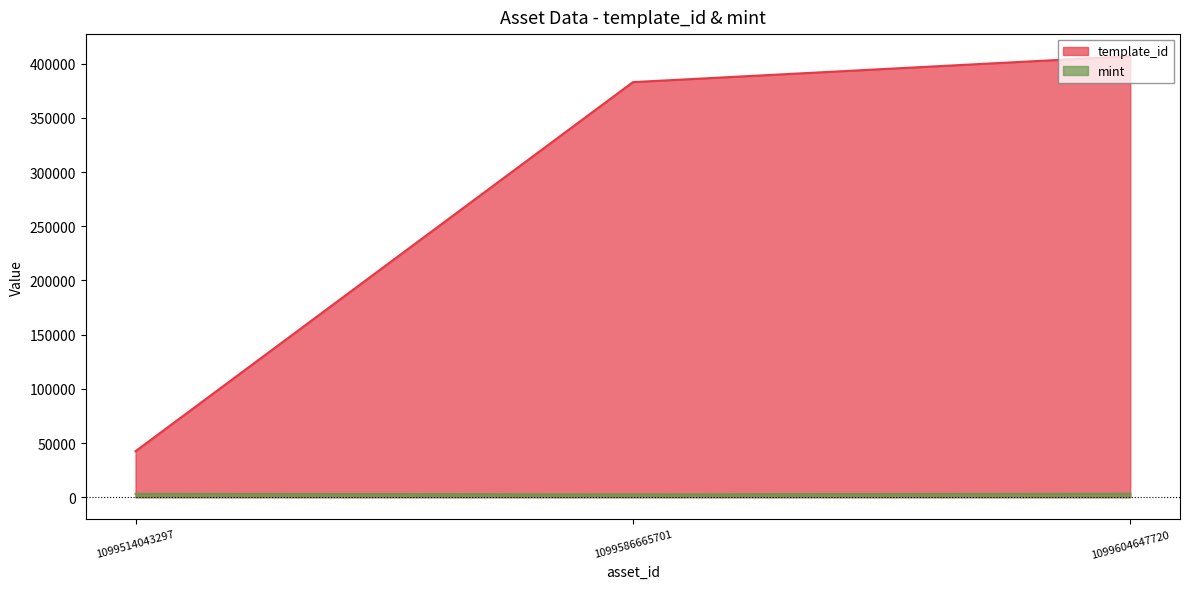

How many data points does each series have?

3